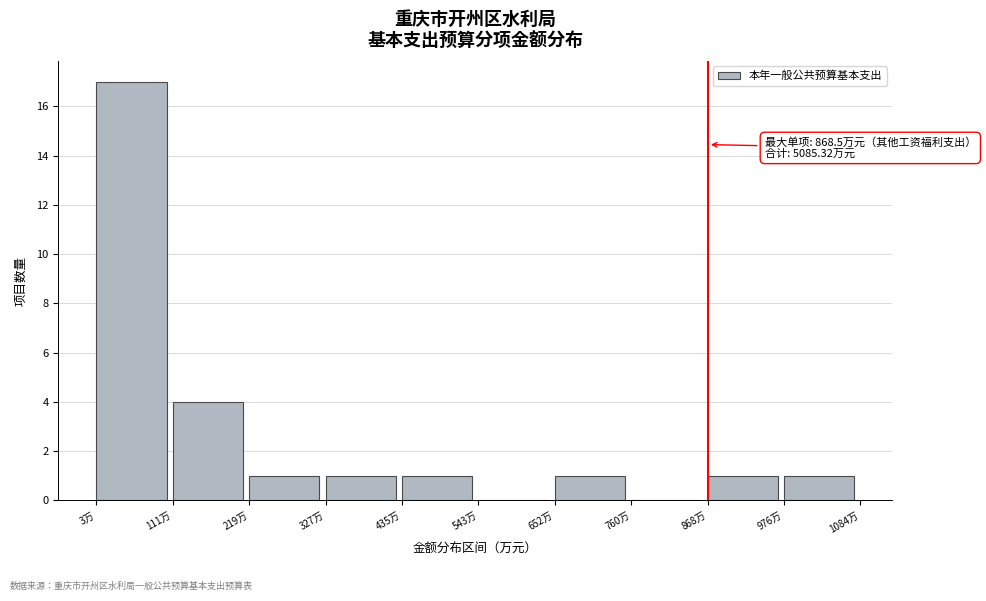

Which range on the x-axis has the tallest bar?

0 to 120